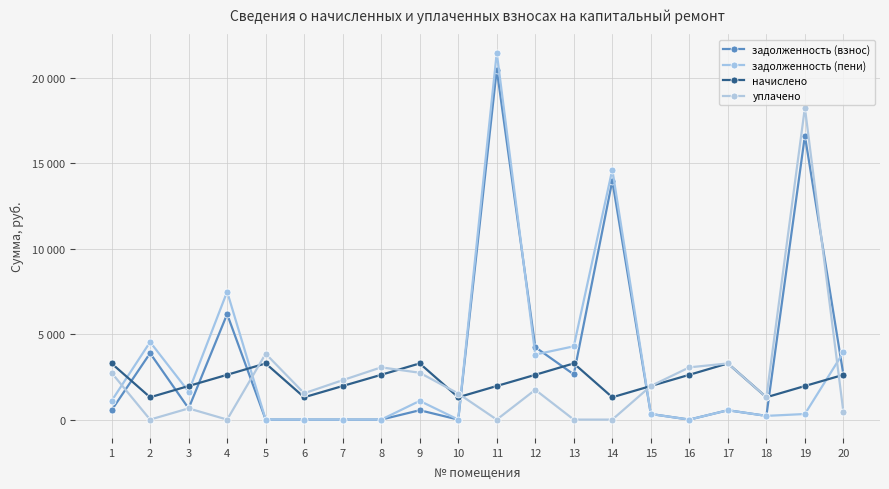

Rank the series at 2 from highest to lowest value.

задолженность (пени), задолженность (взнос), начислено, уплачено